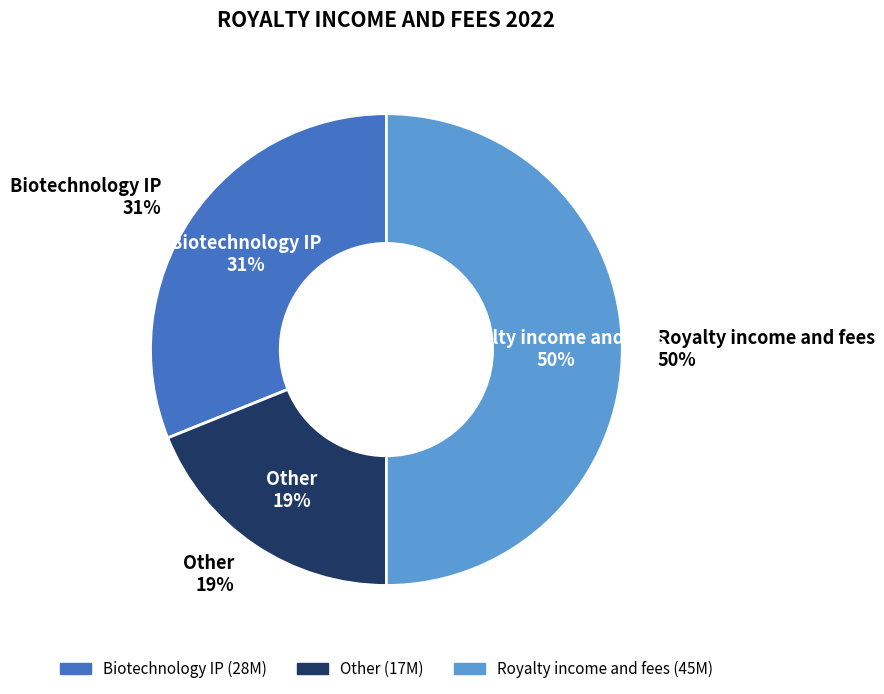

How many slices are in this pie chart?

3